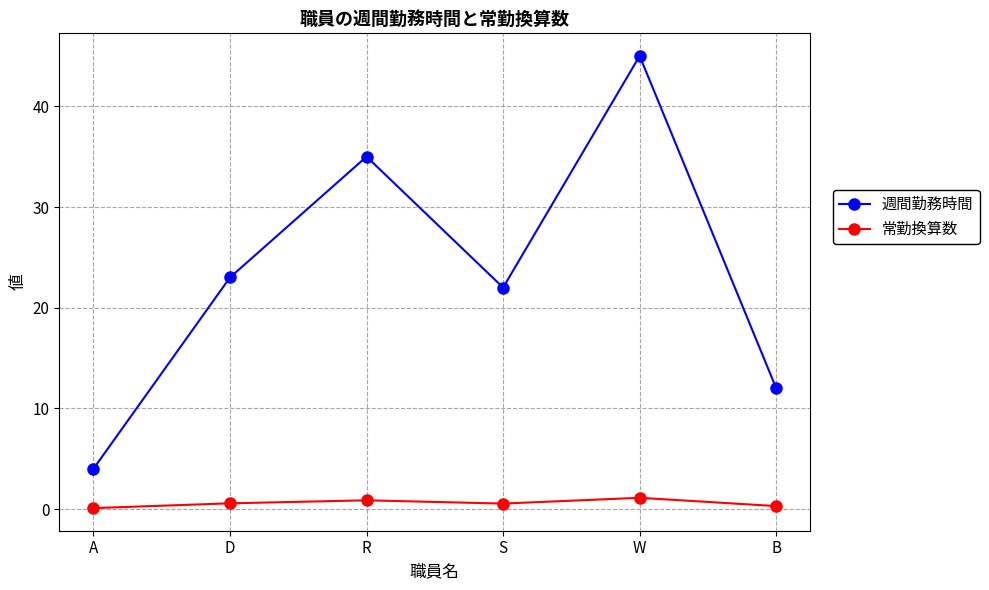

At which category does 週間勤務時間 reach its first local valley?

S